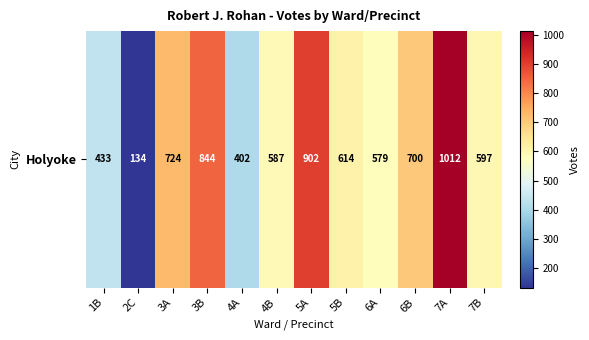

The value at 7B is 597. True or false?

True